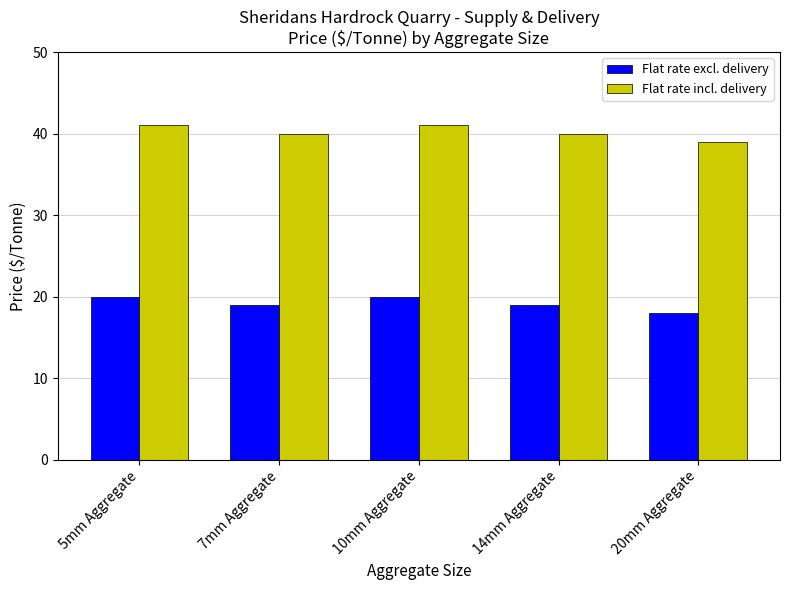

Rank the series by their maximum value, from highest to lowest.

Flat rate incl. delivery, Flat rate excl. delivery